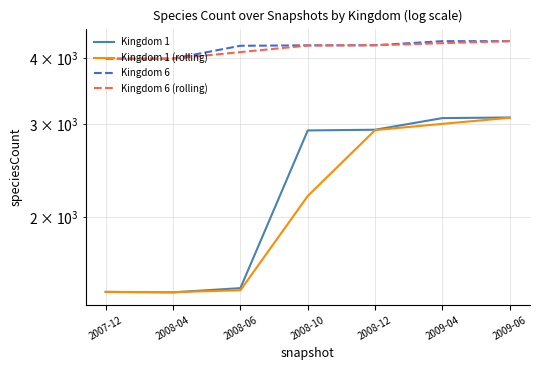

Is the value of Kingdom 6 (rolling) at 2008-06 greater than the value of Kingdom 6 at 2008-04?

Yes